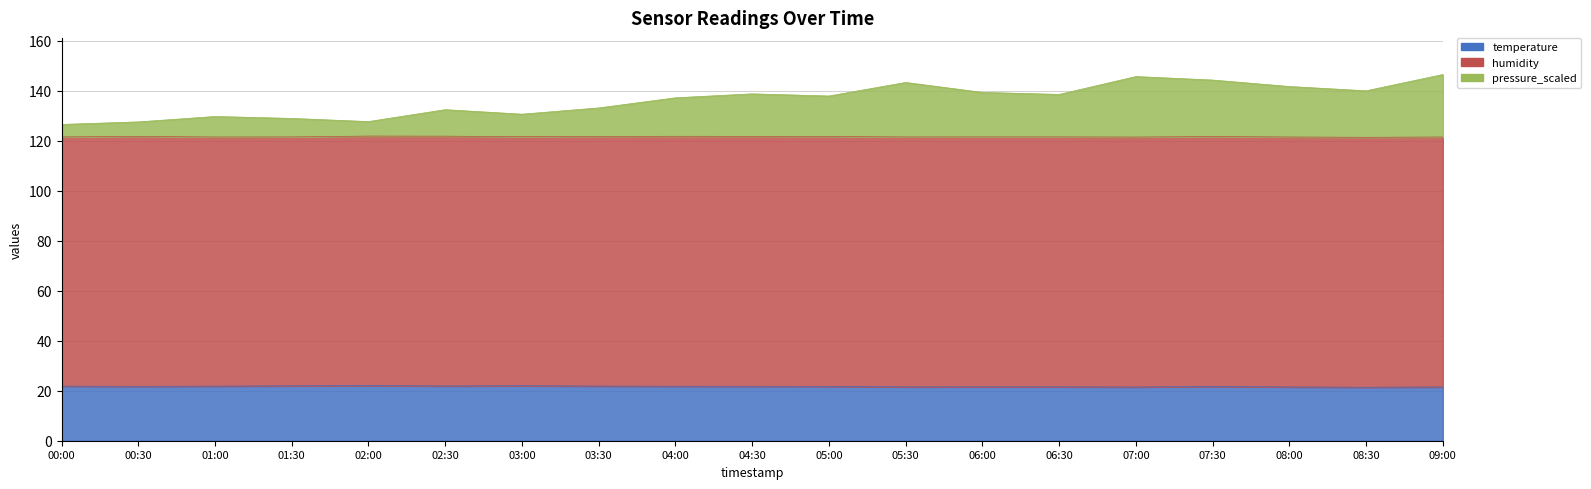

True or false: pressure_scaled and temperature cross at least once.

False